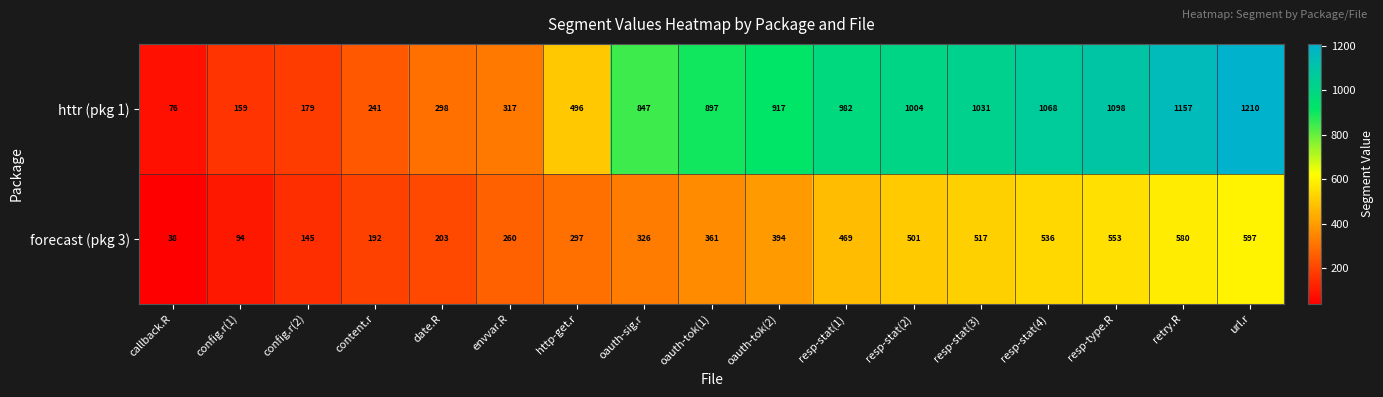

The value of forecast (pkg 3) at envvar.R is 260. True or false?

True